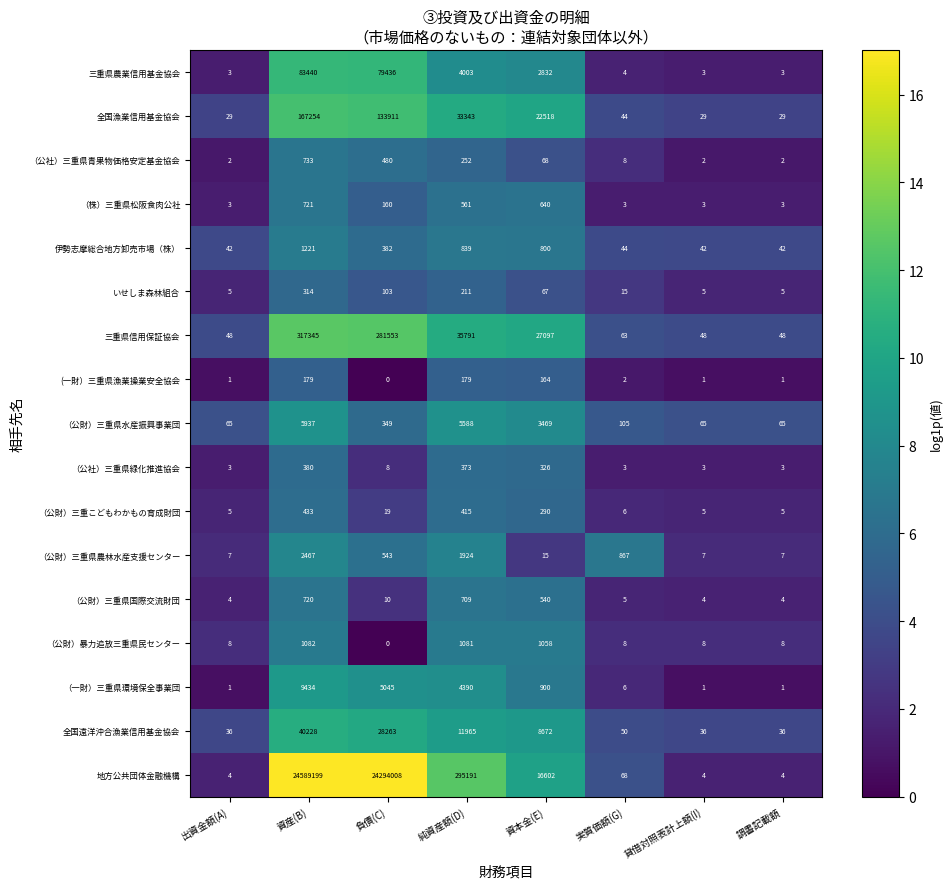

How many distinct data groups are displayed?

17